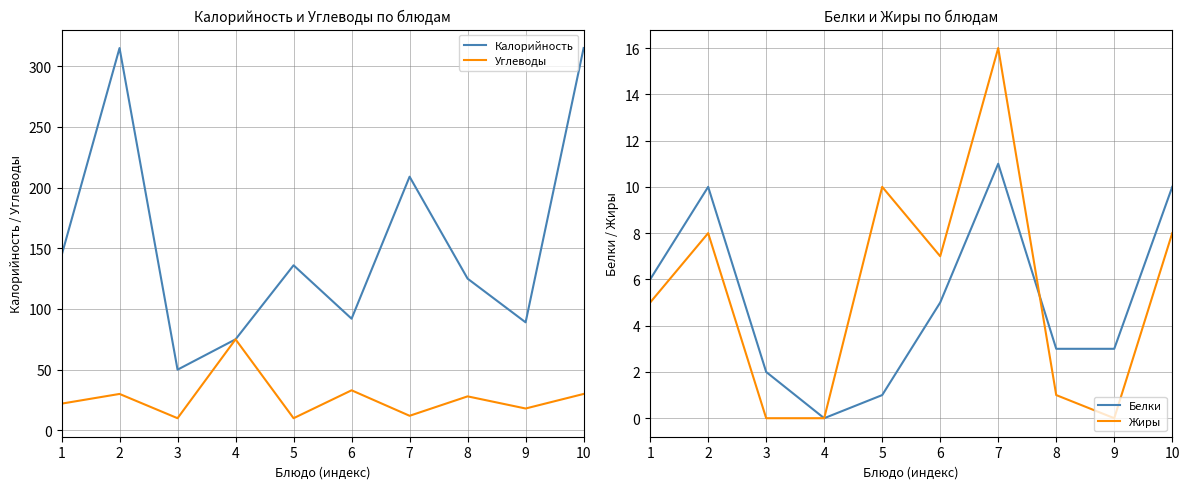

At which label does Углеводы reach its peak?

4